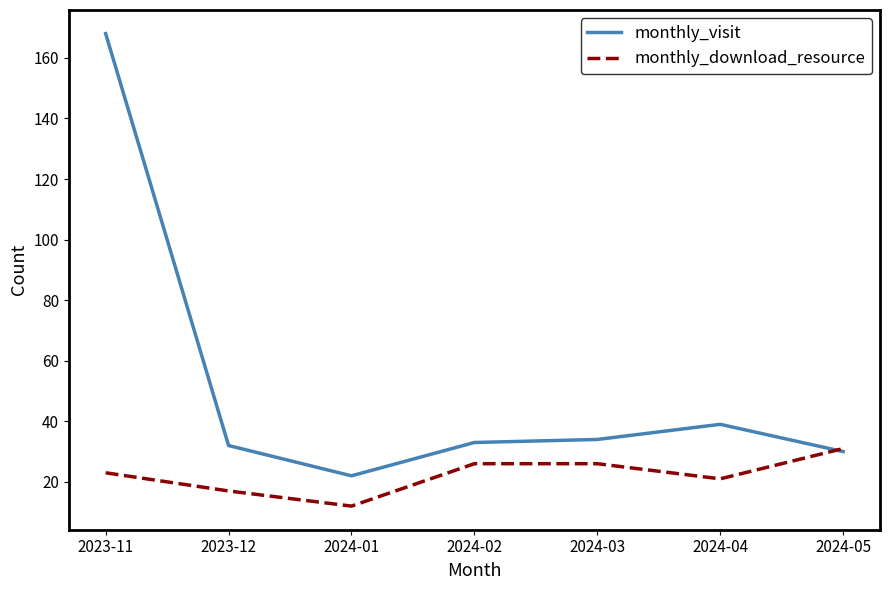

Which series has the largest total across all categories?

monthly_visit